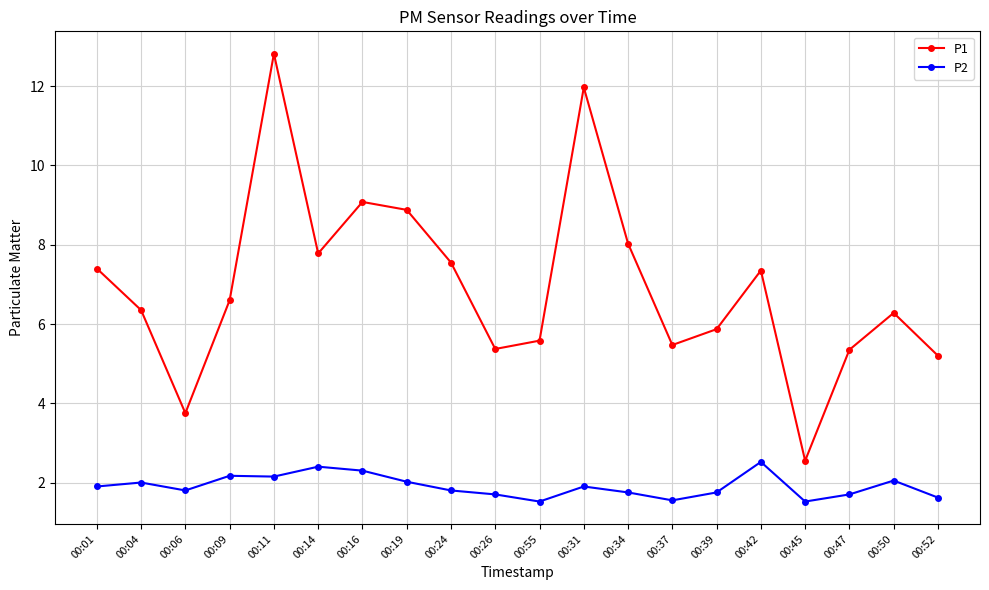

The value of P2 at 00:50 is 2.0. True or false?

True